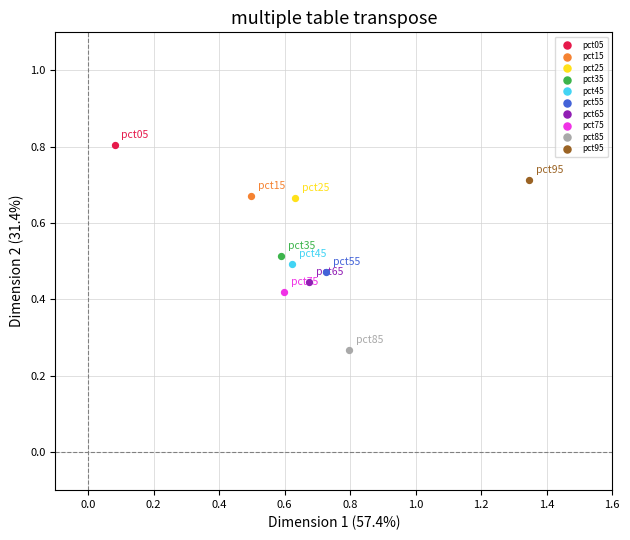

Which series reaches the maximum Y coordinate?

pct05